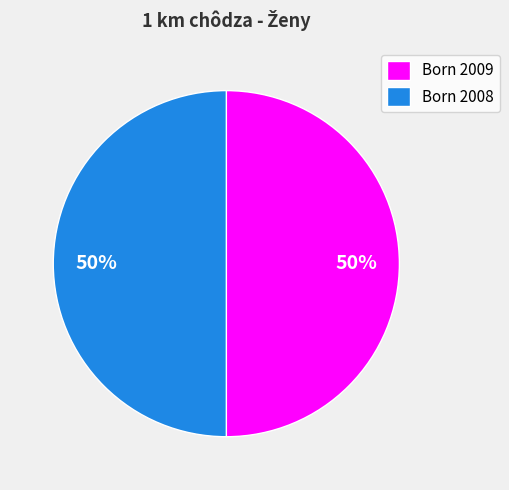

Is the sum of Born 2009 and Born 2008 greater than half?

Yes